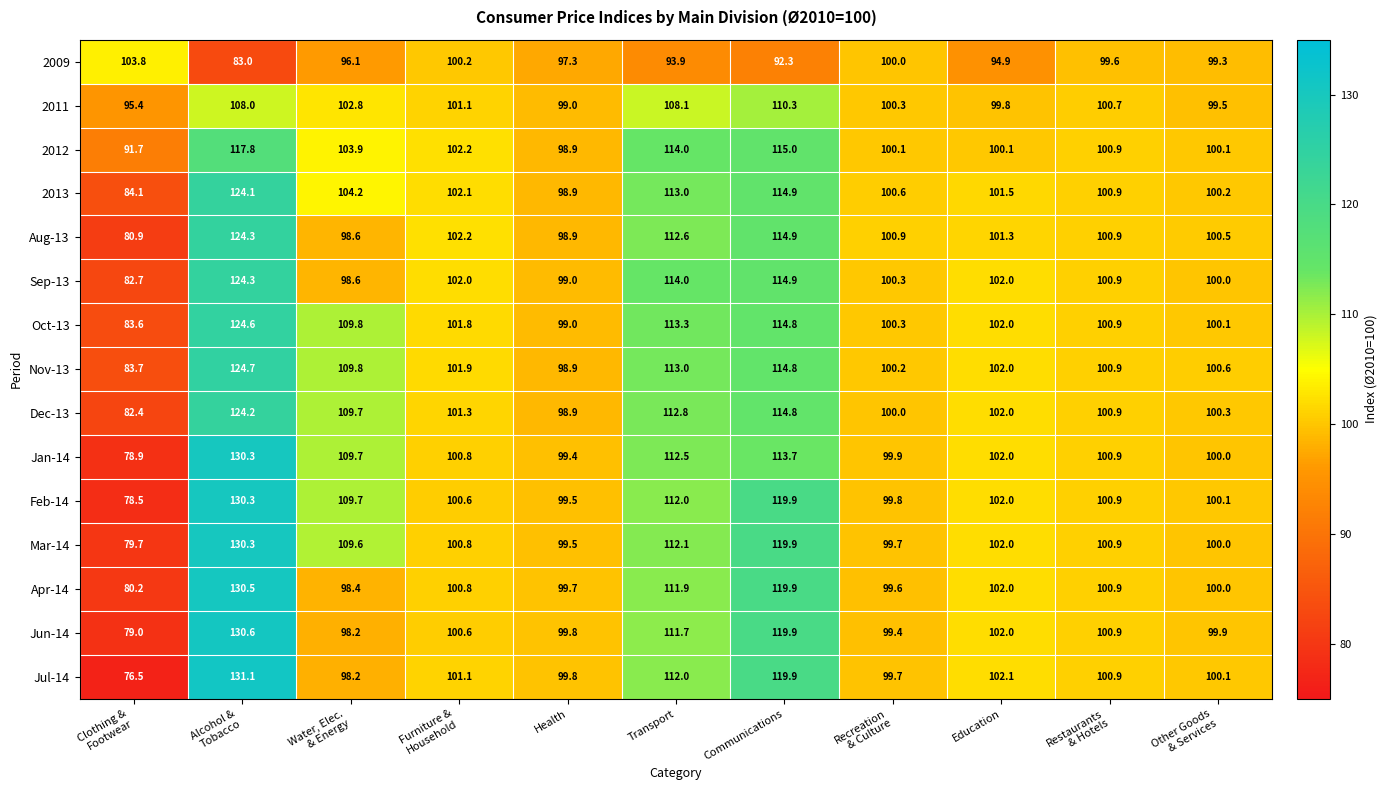

Count the number of data series in this chart.

15